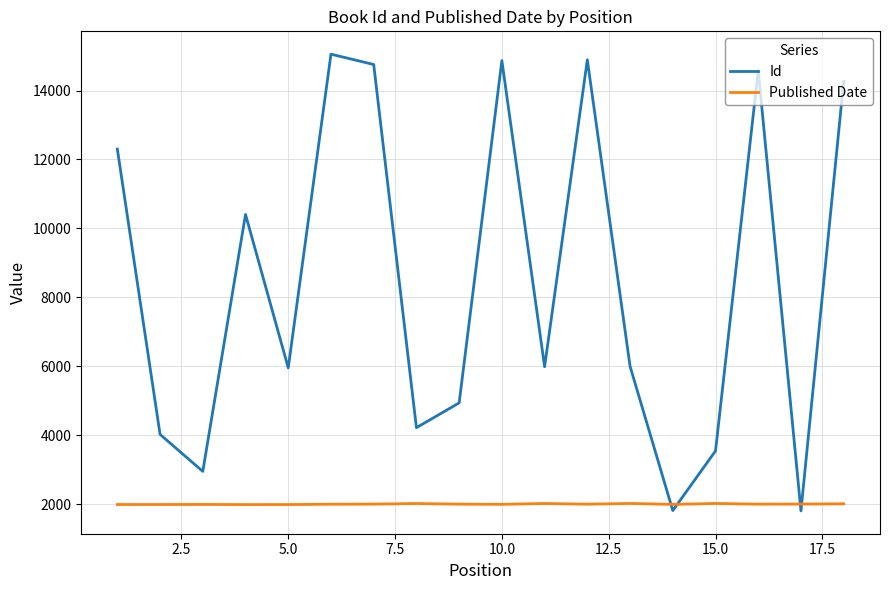

Rank the series by their average value, from lowest to highest.

Published Date, Id